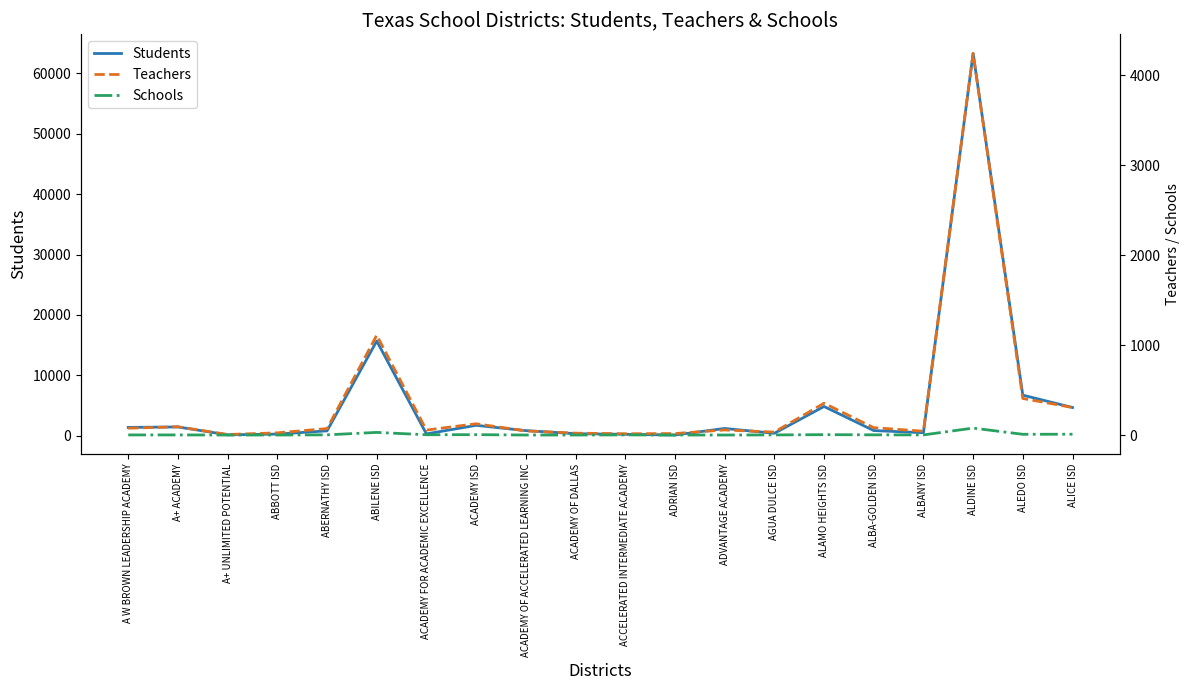

What is the maximum value for Teachers?

4243.8